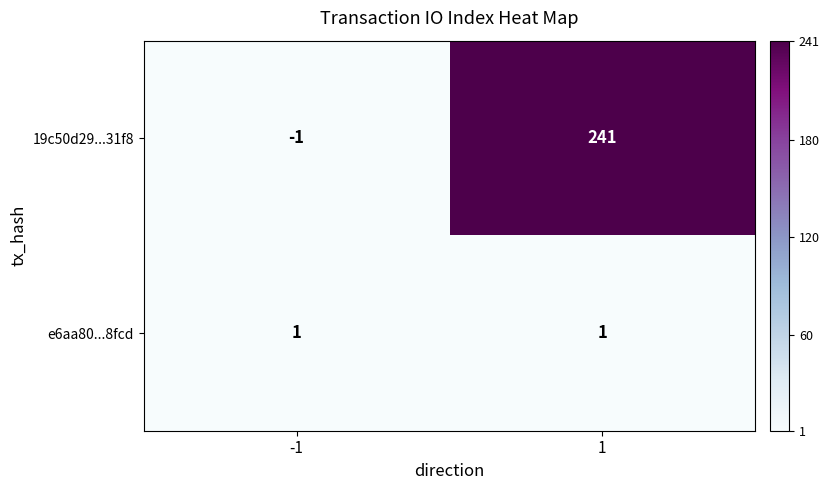

List the series in order of their peak value, highest first.

19c50d29...31f8, e6aa80...8fcd